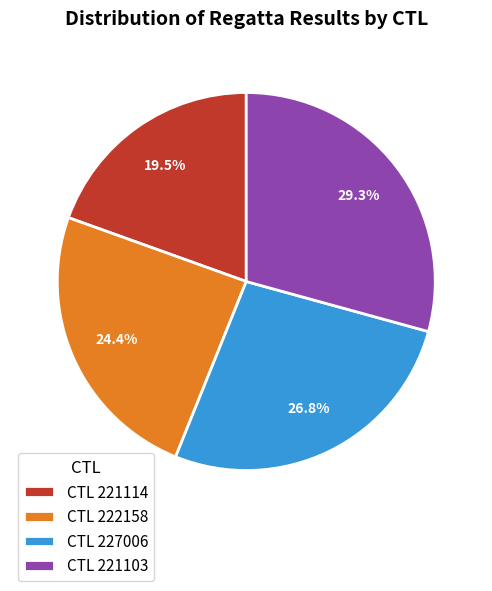

Does CTL 227006 represent more than half of the total?

No